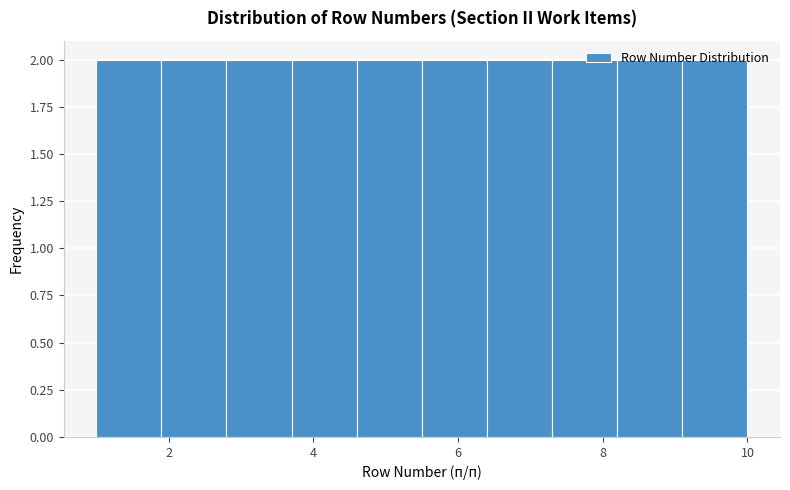

What is the height of the bar covering 4.6 to 5.5 on the x-axis? Neither the bar edges nor the heights are printed on the chart, so give them approximately, as read against the axes.

2